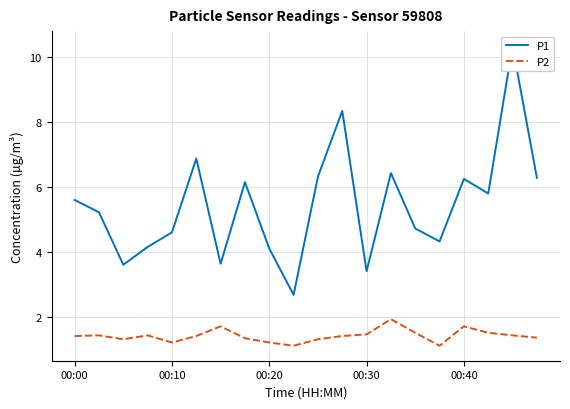

Rank the series by their average value, from highest to lowest.

P1, P2